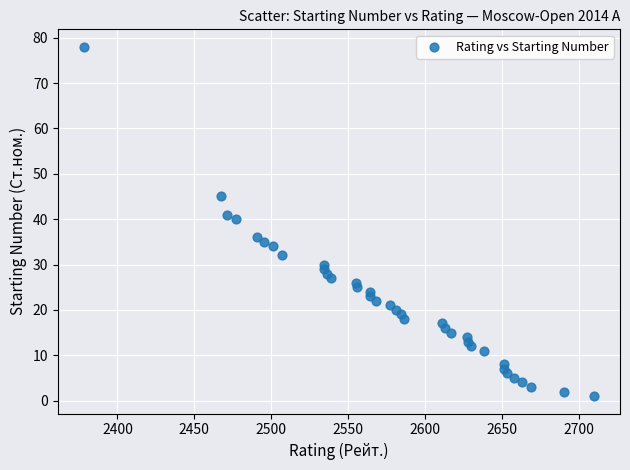

What Y value in the scatter plot is closest to 39?

40